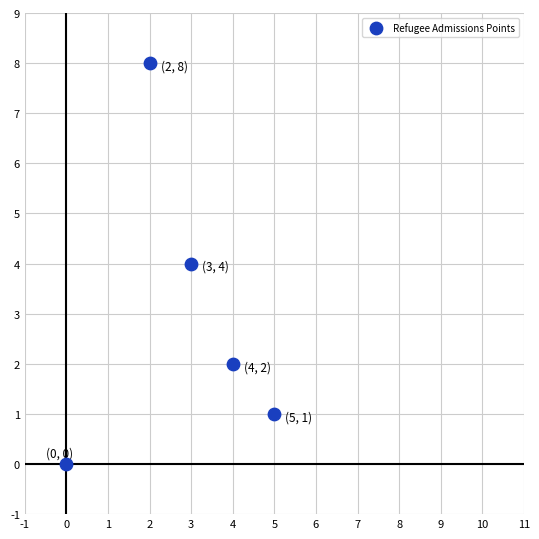

What is the range of X values (max minus min)?

5